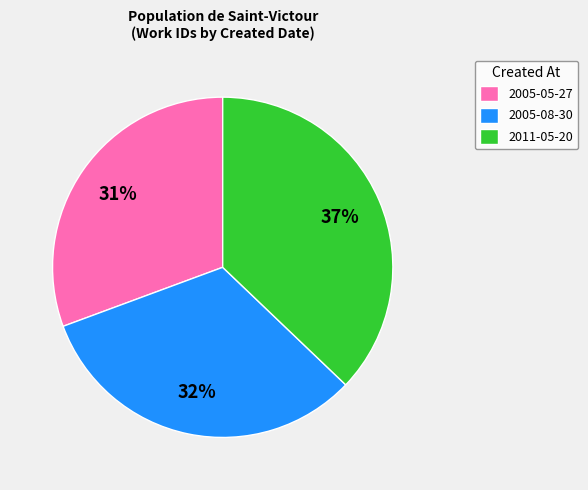

The 2005-08-30 slice represents 32% of the pie. True or false?

True